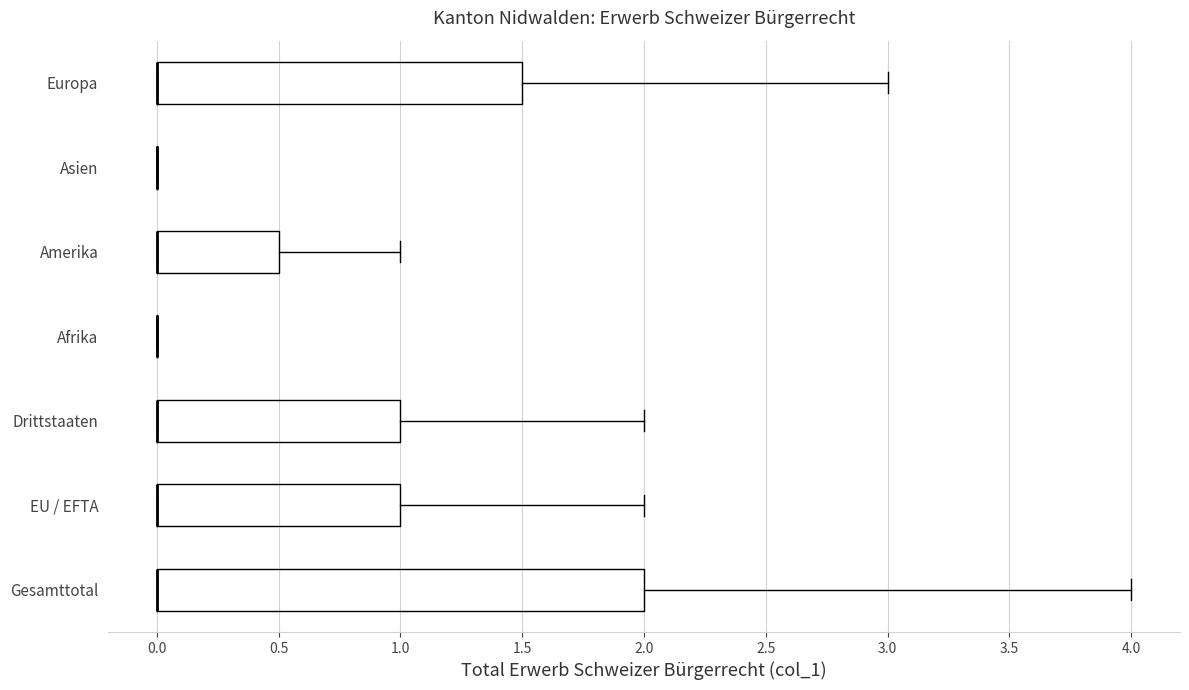

Where does the right whisker of the box for Drittstaaten end on the x-axis? The values are not printed on the chart, so give them approximately, as read against the axis.

2.0